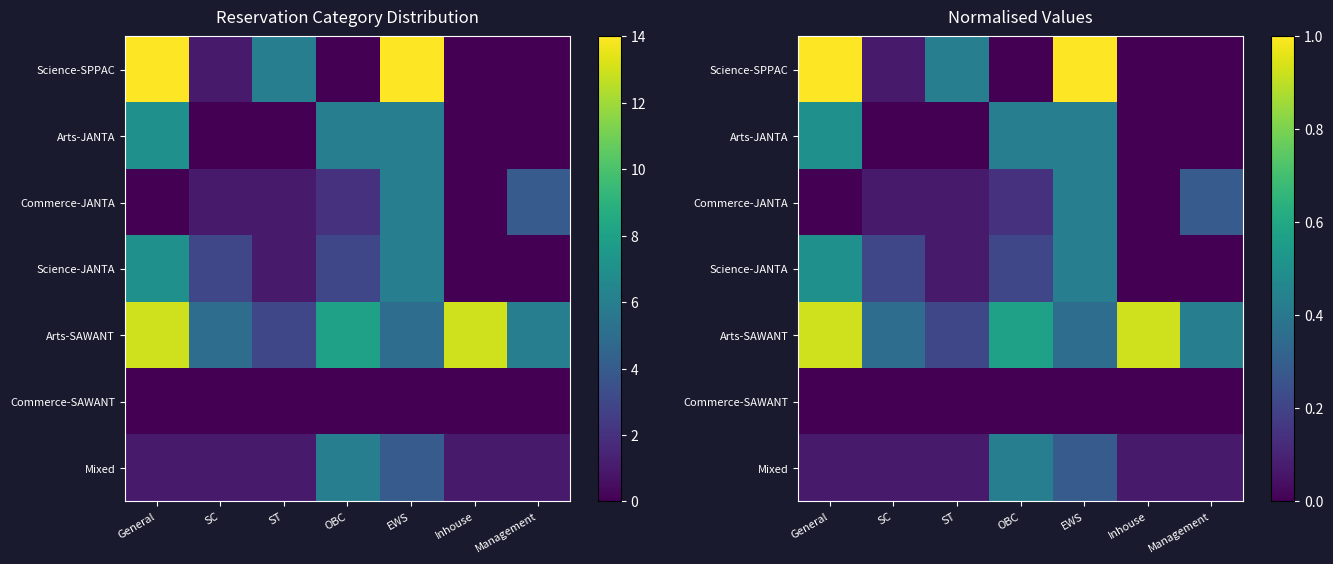

The Arts-SAWANT series shows 0.1 at SC. True or false?

False